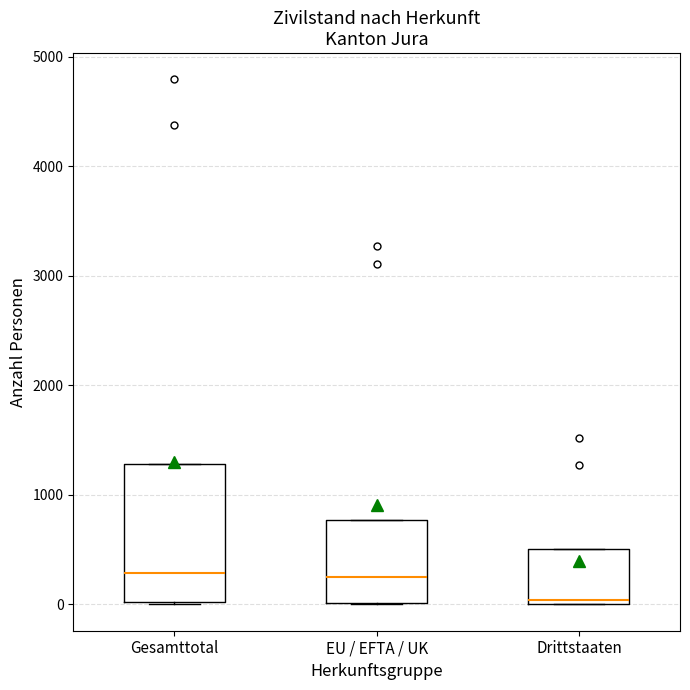

Reading left to right, read every box against the y-axis: the position of its median line, the range the box covers, and the ends of its whiskers. The values are not printed on the chart, so give them approximately, as read against the axis.

Gesamttotal: median 300, box 0 to 1300, whiskers 0 to 1300
EU / EFTA / UK: median 300, box 0 to 800, whiskers 0 to 800
Drittstaaten: median 0 (just above the box's lower edge), box 0 to 500, whiskers 0 to 500